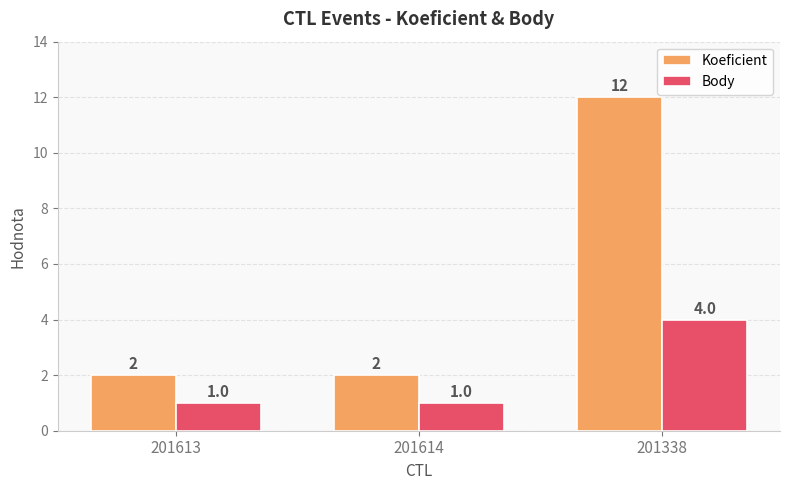

The value of Body at 201613 is 1. True or false?

True